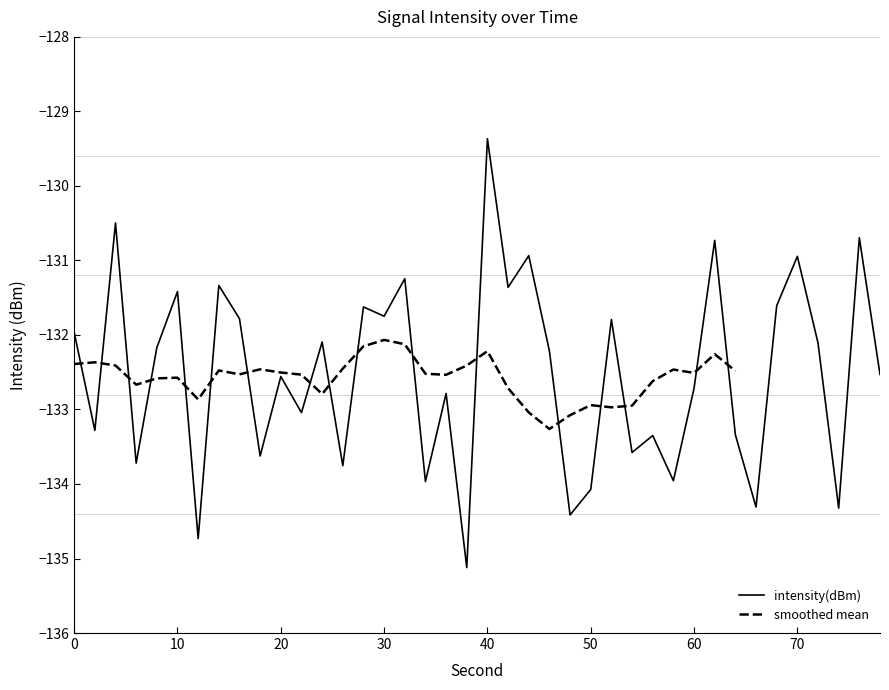

What is the smallest value displayed?

-135.1